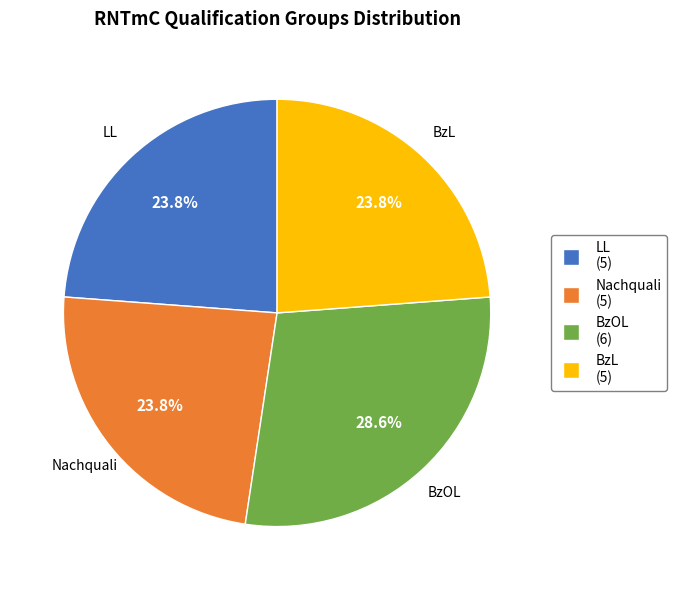

What percentage is NOT represented by LL?

76.2%